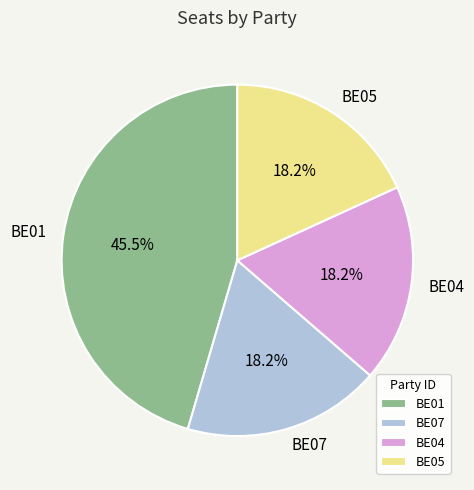

Is there a majority slice in this chart?

No